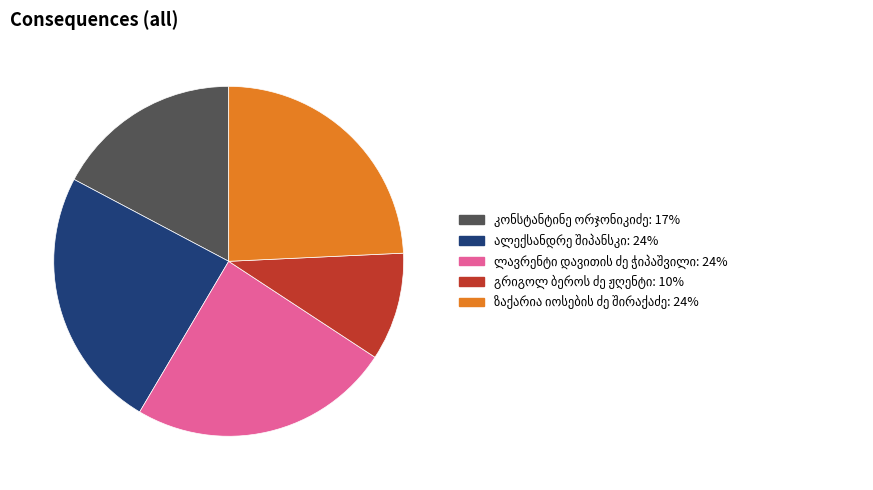

Is there any slice that represents more than half of the pie?

No